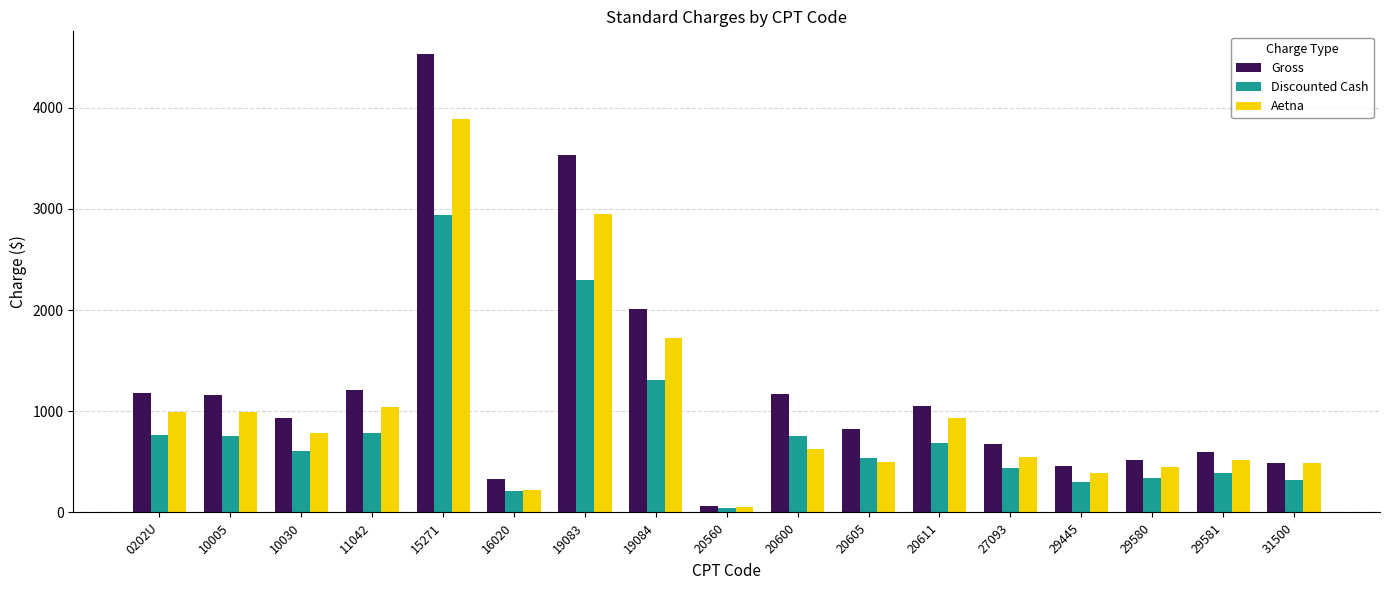

Are the bars grouped side by side (vs. stacked)?

Yes